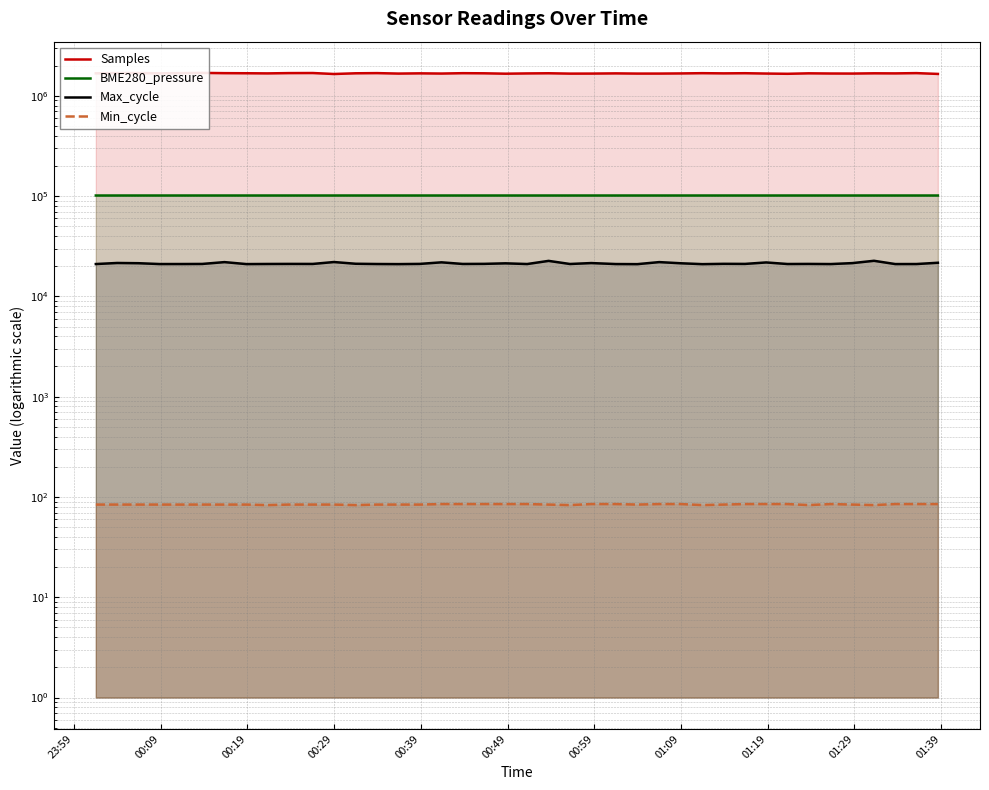

At which category does Samples reach its first local valley?

00:29